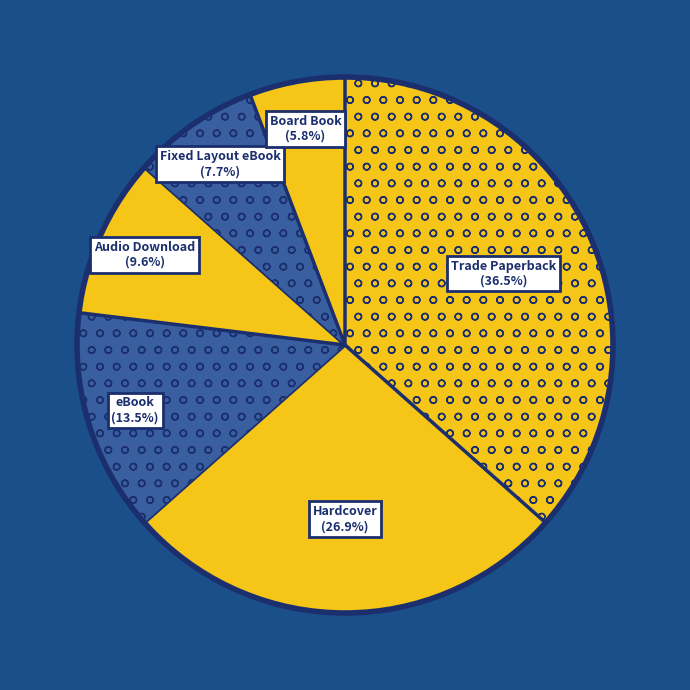

Rank the categories by value from lowest to highest.

Board Book, Fixed Layout eBook, Audio Download, eBook, Hardcover, Trade Paperback